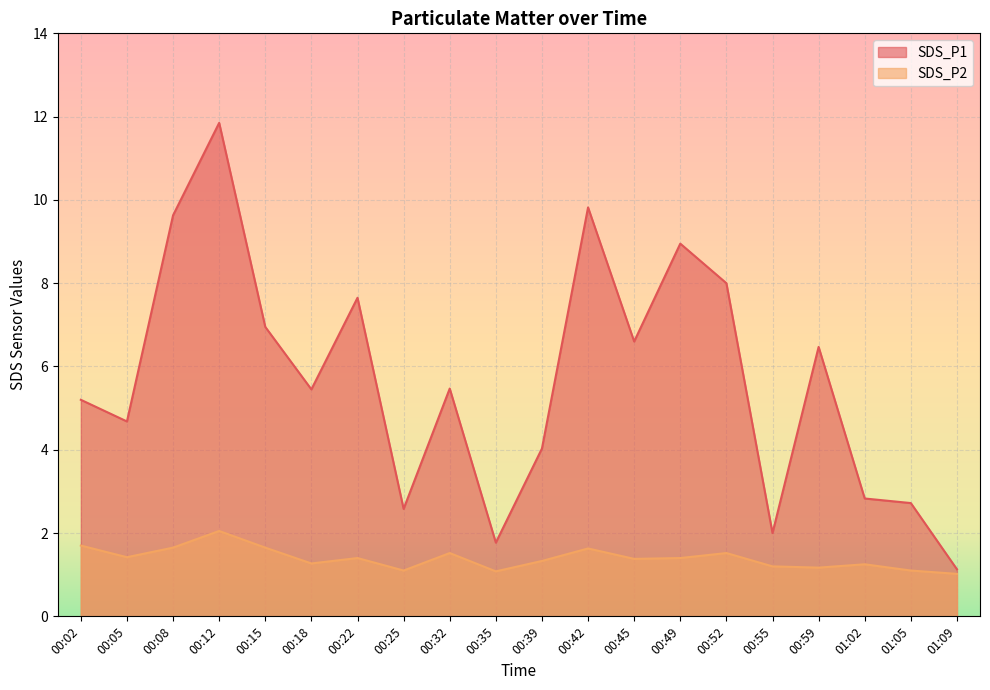

What is the difference between the maximum and minimum values in the SDS_P2 series?

1.0